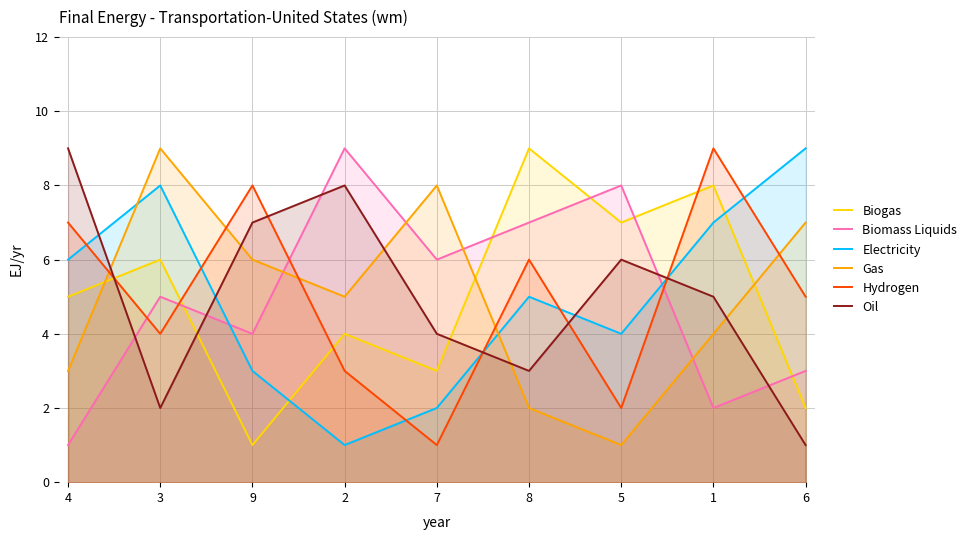

How many values in the Biogas series are below 5?

4